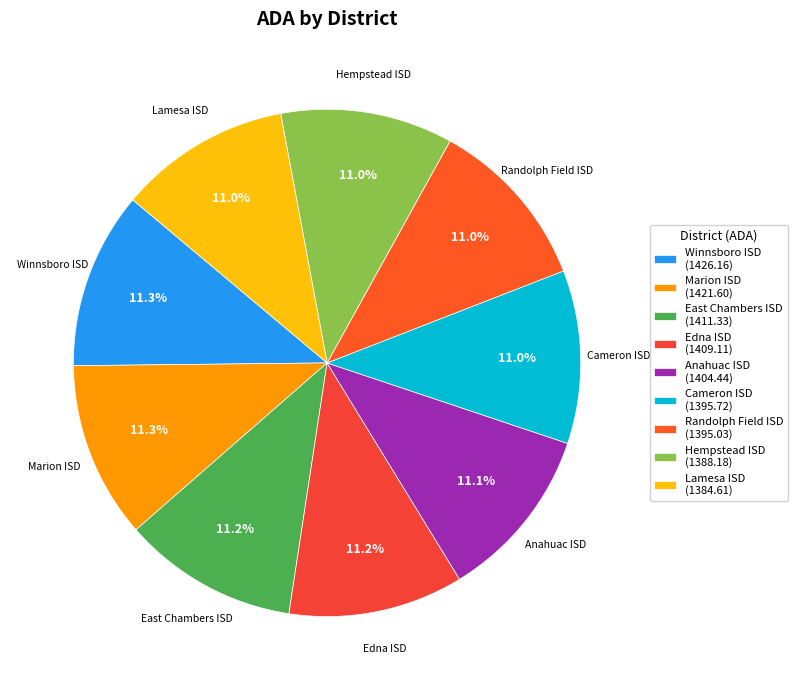

Is there any slice that represents more than half of the pie?

No